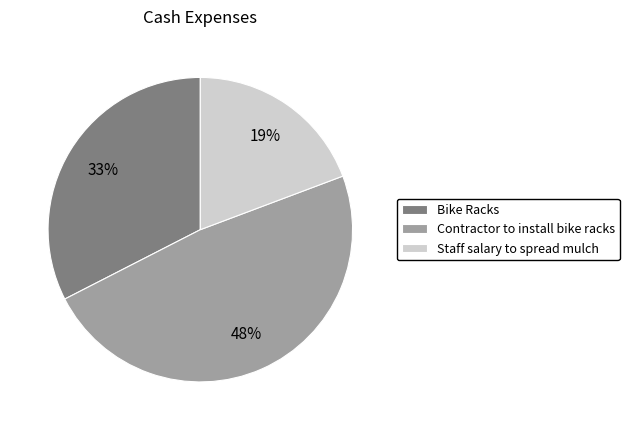

Does any single category account for the majority?

No